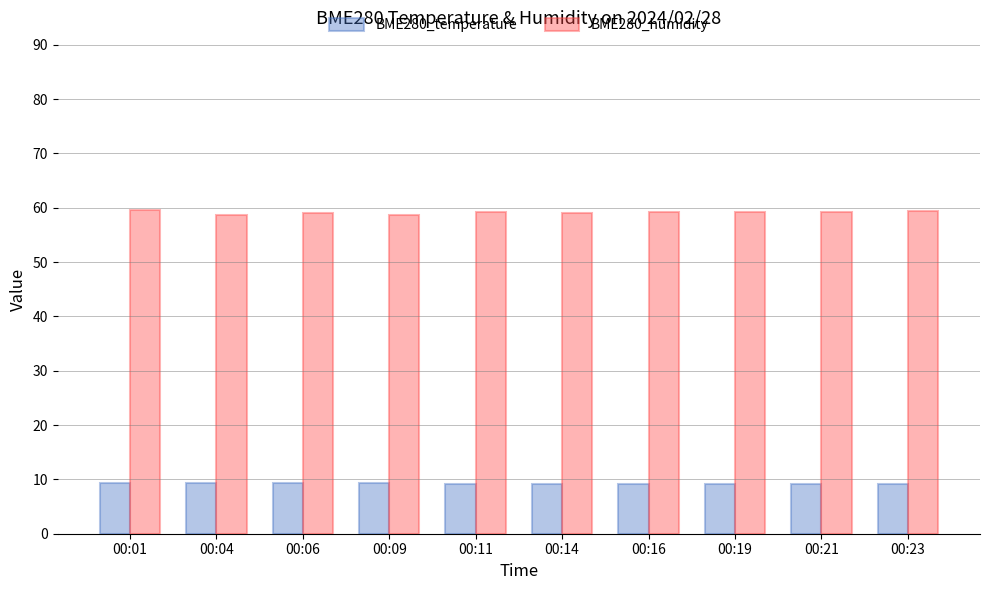

What is the smallest value displayed?

9.1